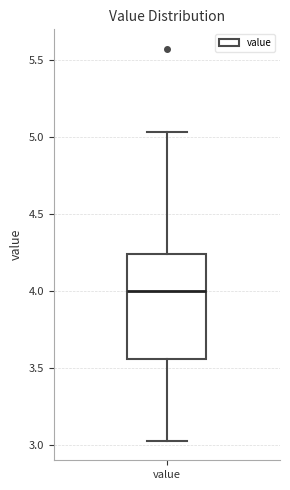

Transcribe this box plot: give where the median line is, the range the box spans, and where the two whiskers end, as read against the y-axis. The values are not printed on the chart, so give them approximately, as read against the axis.

median 4.00, box 3.55 to 4.25, whiskers 3.05 to 5.05